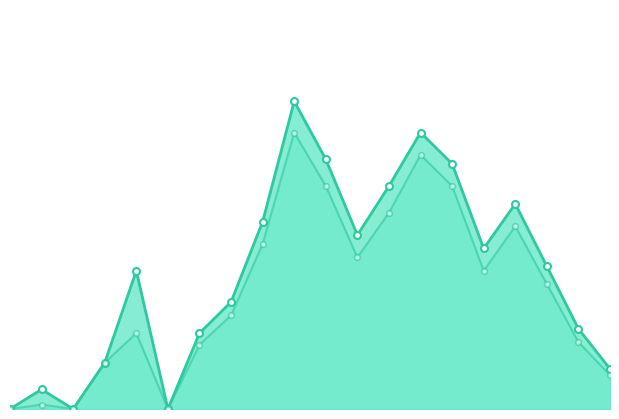

How many values in the P2_line series are below 1?

9